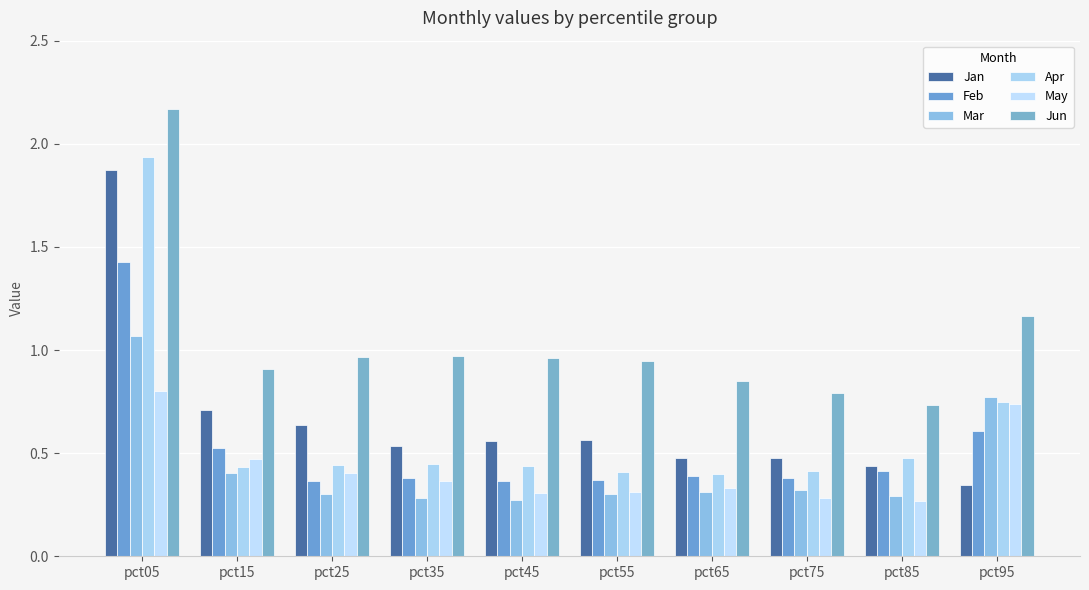

How many series are shown in this chart?

6